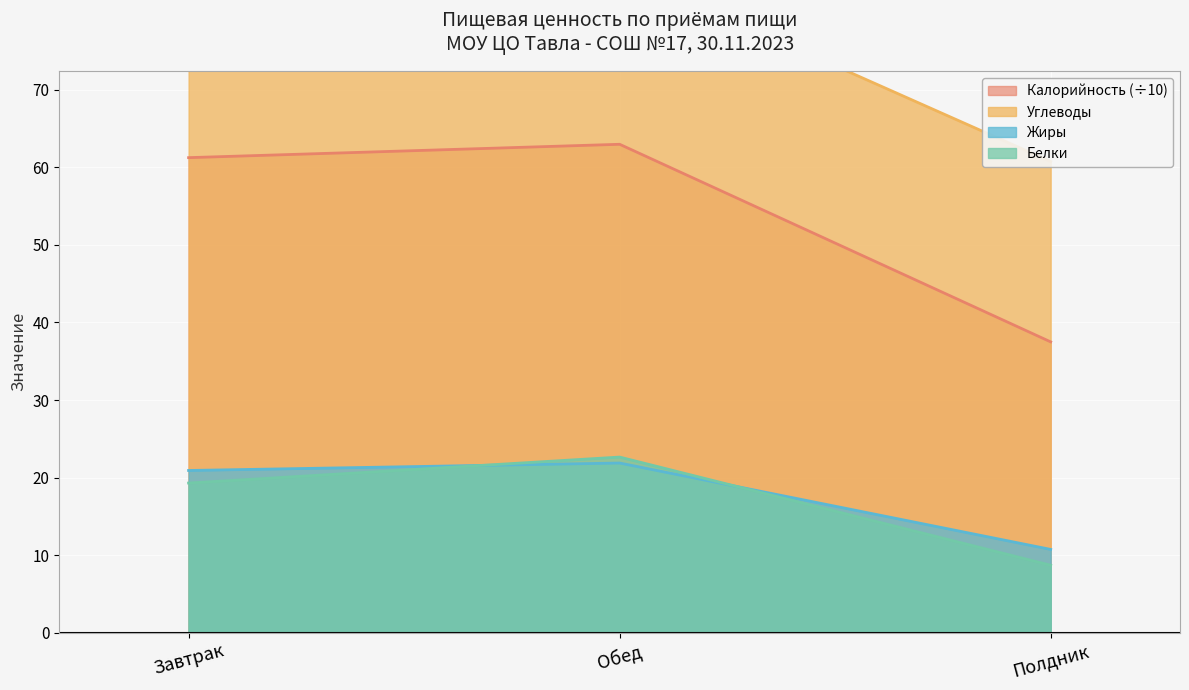

True or false: Углеводы has a value of 47.2 at Обед.

False